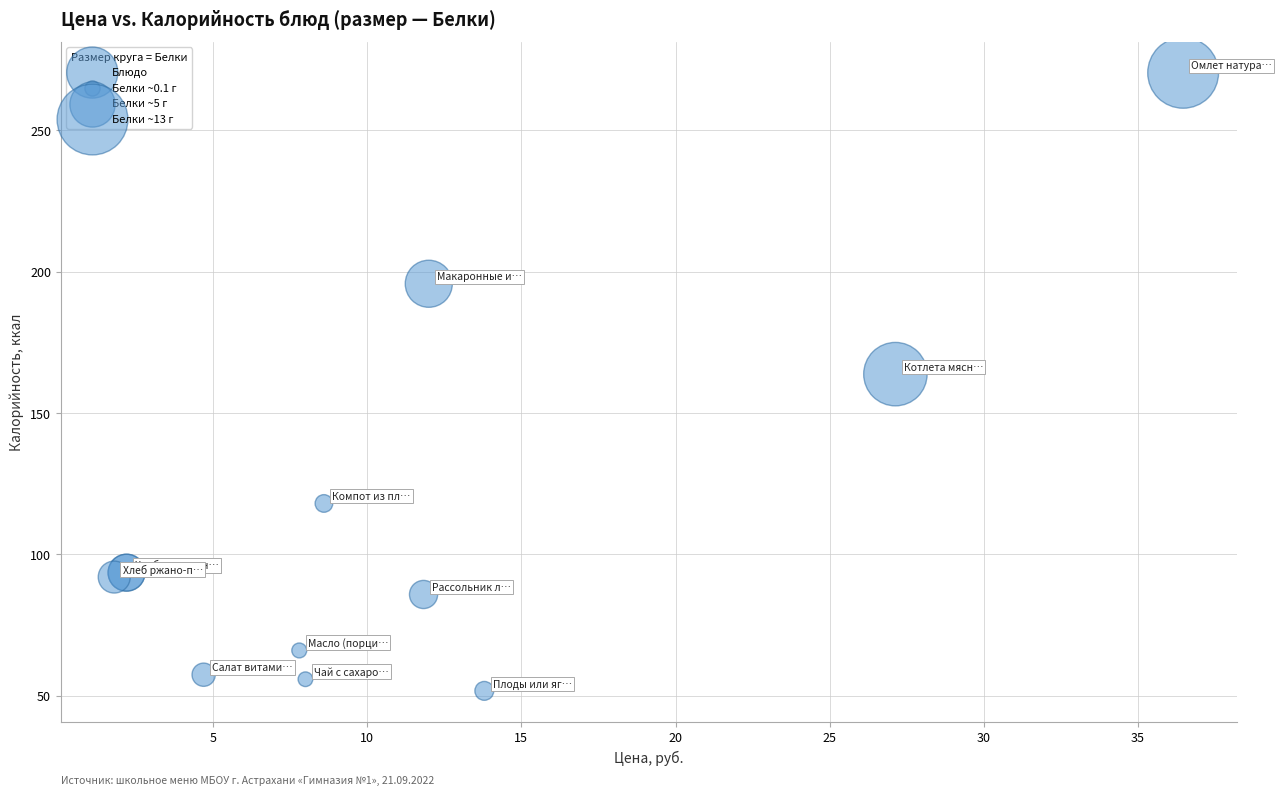

What Y value in the scatter plot is closest to 161?

163.8